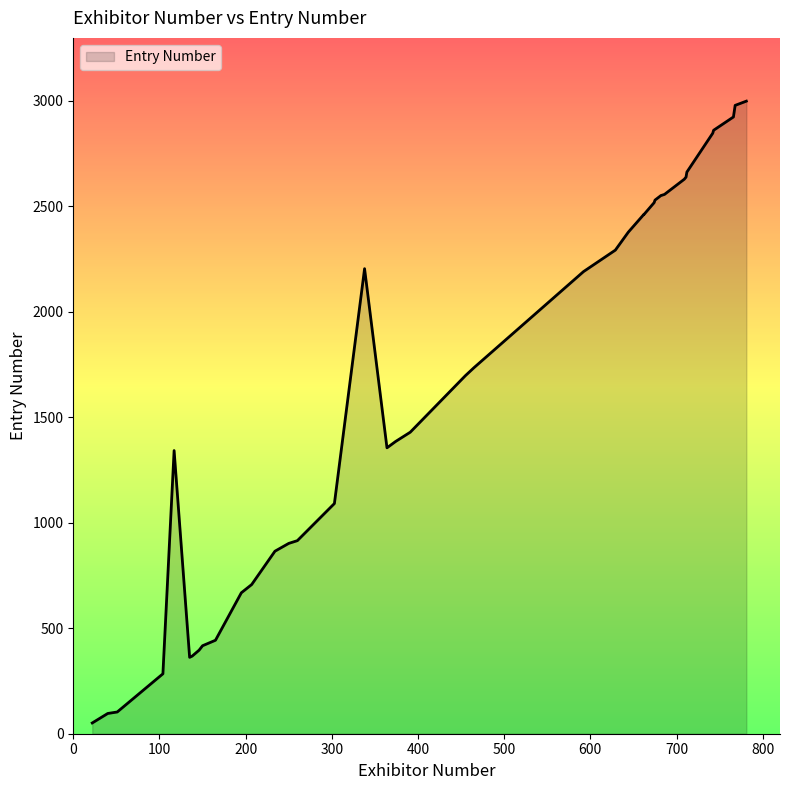

What is the sum of the values at 150 and 743?

3277